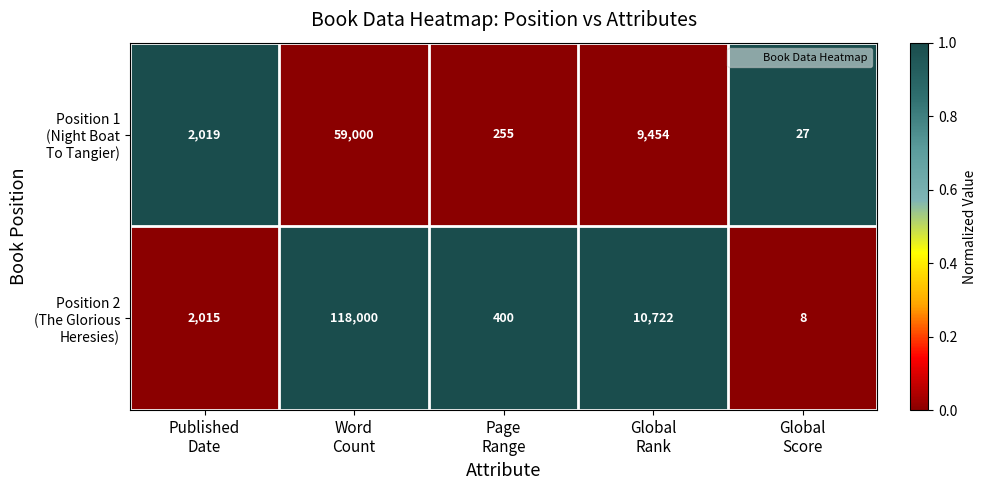

What is the greatest value displayed?

118000